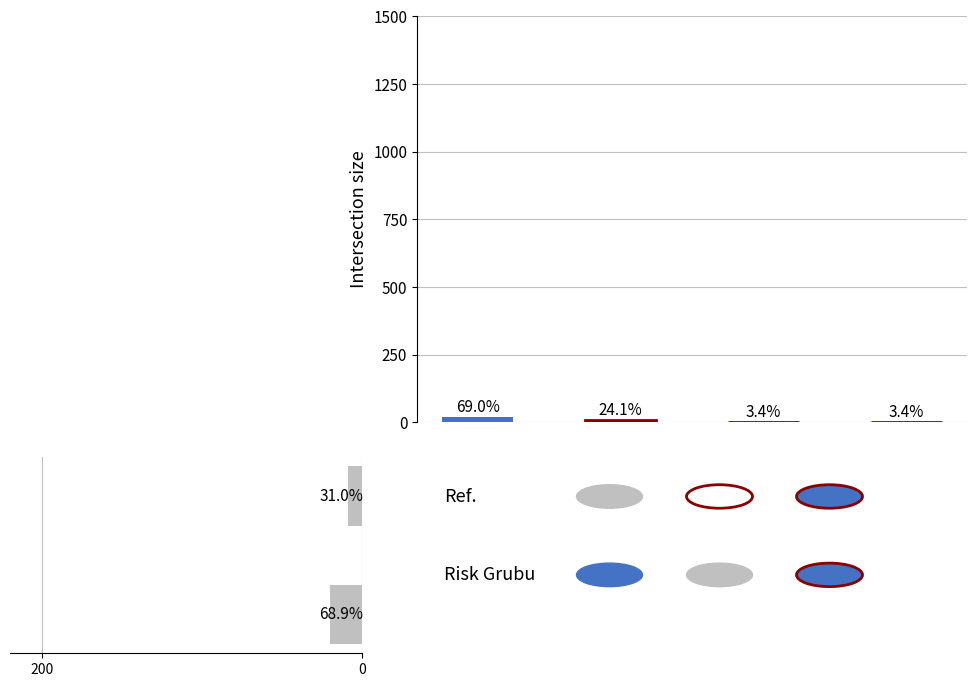

At how many categories does at least one series exceed 8?

2